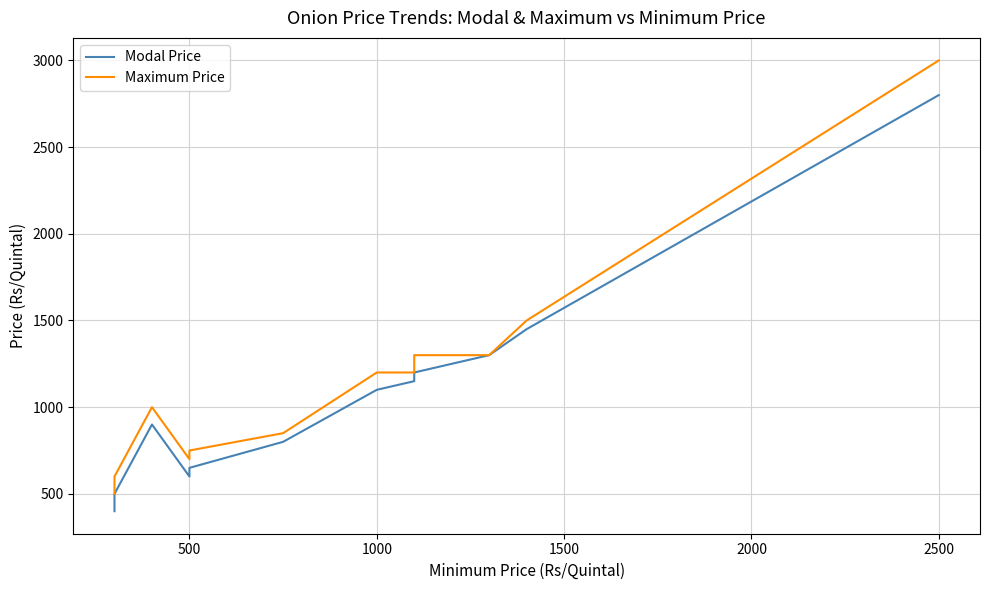

Which series has the largest total across all categories?

Maximum Price